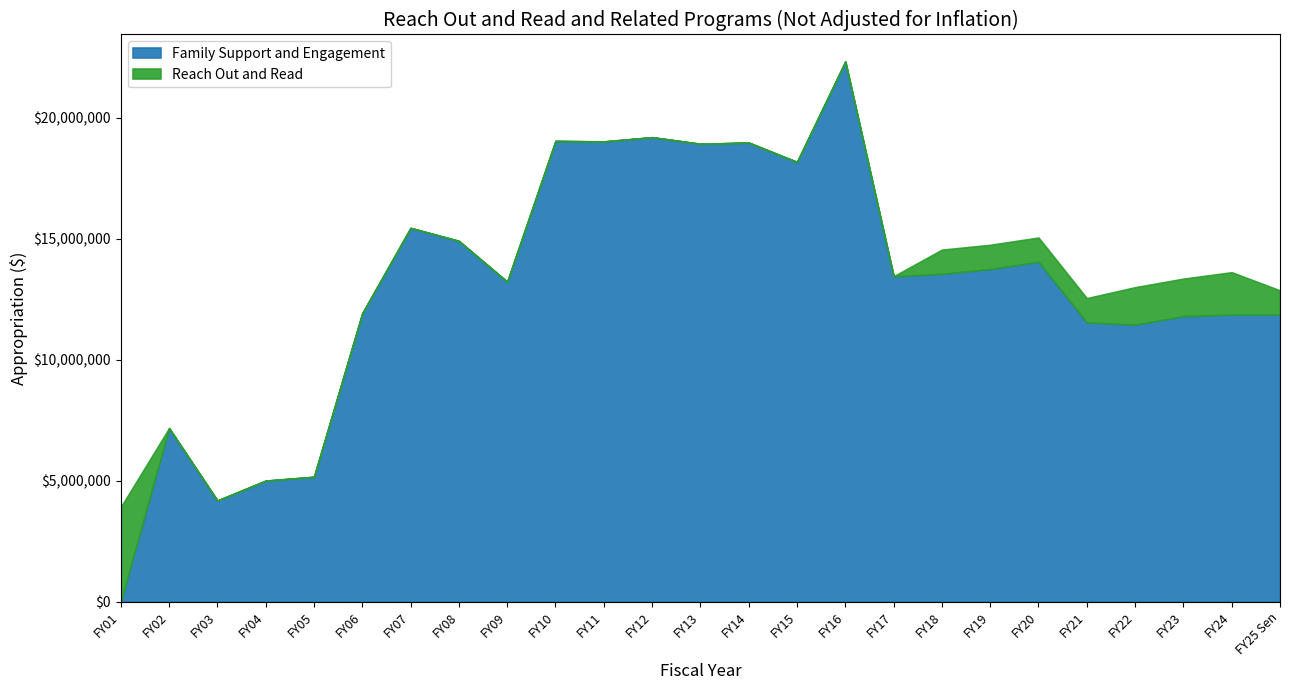

Where is the first local maximum for Family Support and Engagement?

FY02